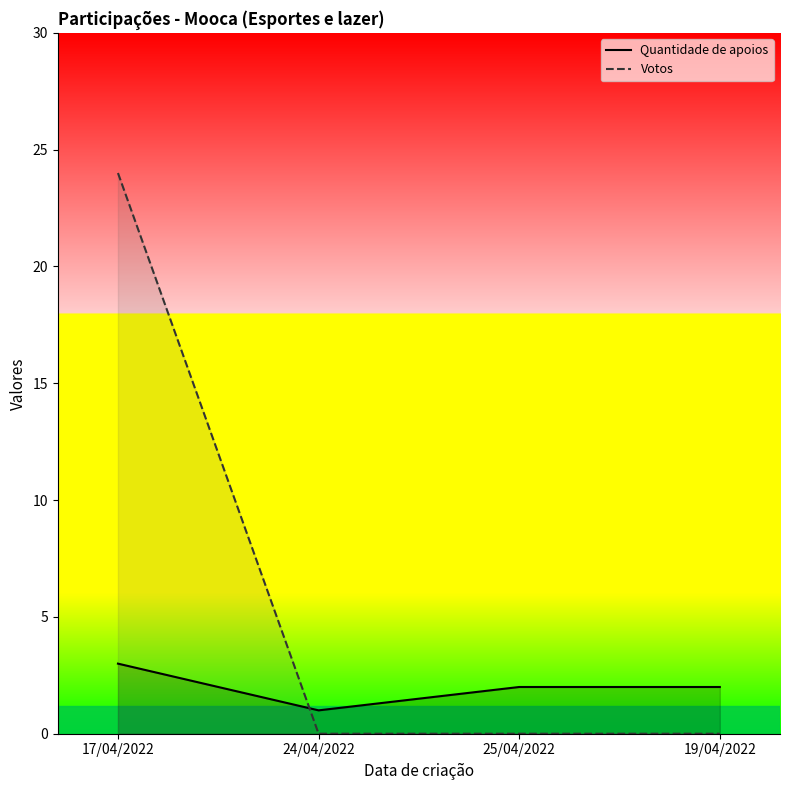

What is the value of the Quantidade de apoios point at the 2nd from the left?

1